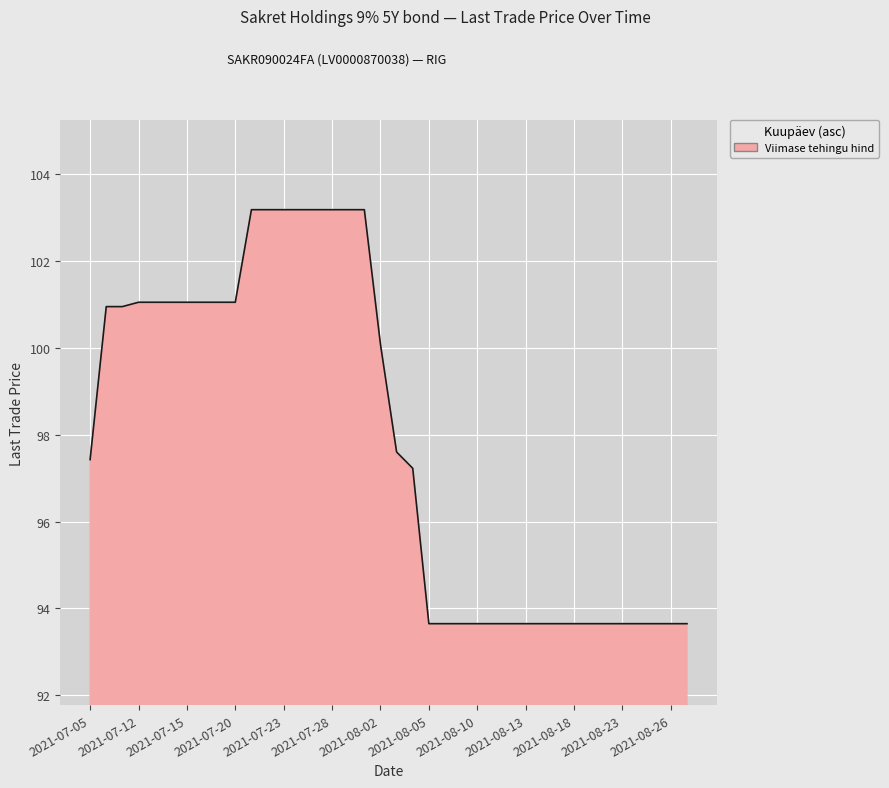

What is the difference between the maximum and minimum values?

9.5